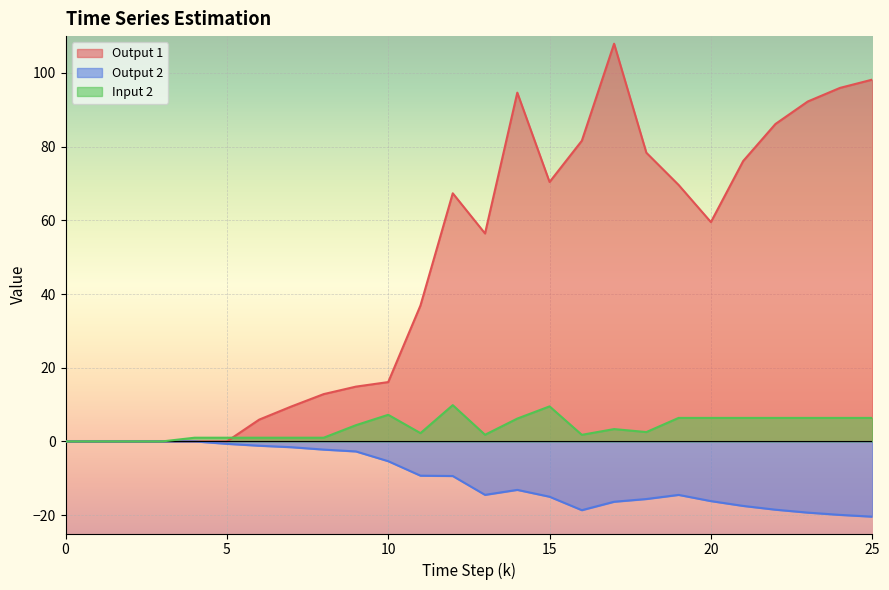

What is the value of the Output 2 point at the 18th from the left?

-16.4